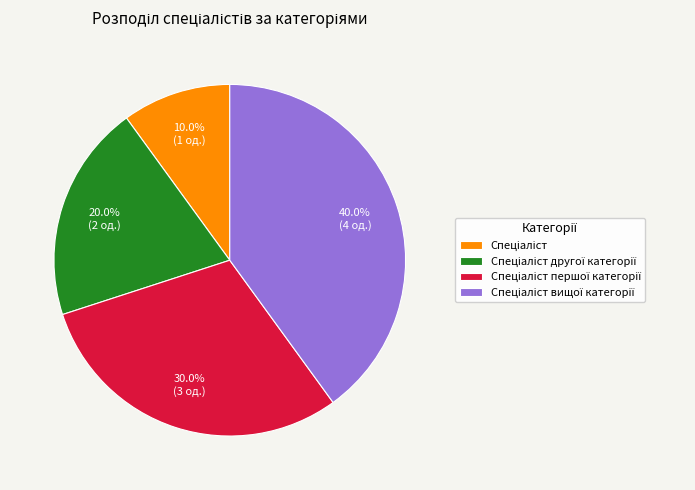

To the nearest percent, what is the difference between the largest and smallest slice percentages?

30%